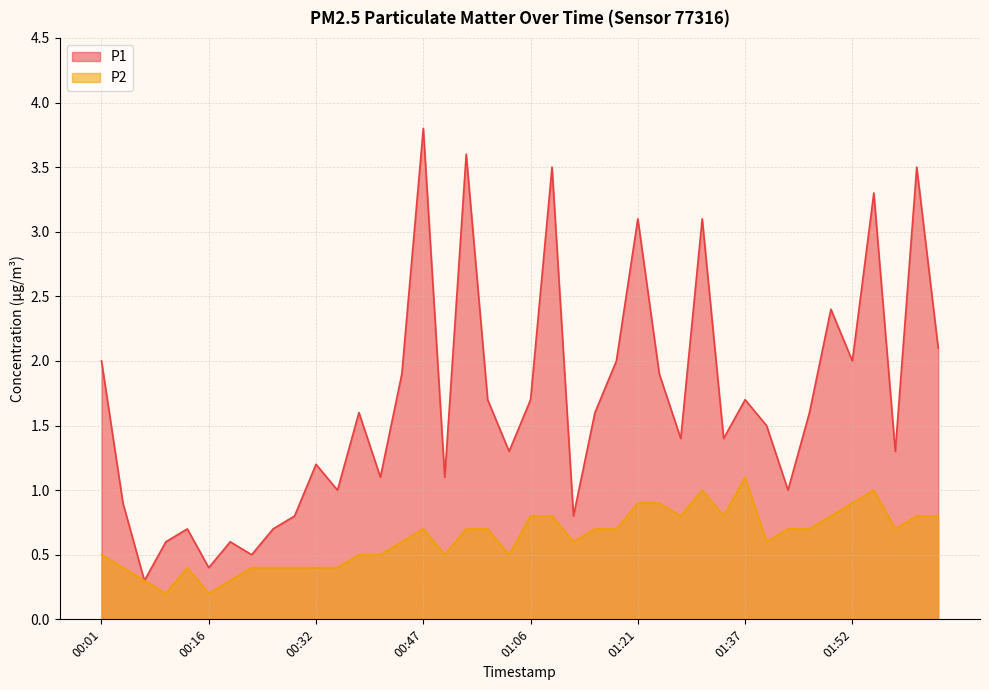

Reading left to right, list all the values displayed in this chart.

P1: 00:01=2.0	00:04=0.9	00:07=0.3	00:10=0.6	00:13=0.7	00:16=0.4	00:19=0.6	00:22=0.5	00:25=0.7	00:29=0.8	00:32=1.2	00:35=1.0	00:38=1.6	00:41=1.1	00:44=1.9	00:47=3.8	00:50=1.1	00:53=3.6	00:56=1.7	01:03=1.3	01:06=1.7	01:09=3.5	01:12=0.8	01:15=1.6	01:18=2.0	01:21=3.1	01:24=1.9	01:28=1.4	01:31=3.1	01:34=1.4	01:37=1.7	01:40=1.5	01:43=1.0	01:46=1.6	01:49=2.4	01:52=2.0	01:55=3.3	01:59=1.3	02:02=3.5	02:05=2.1
P2: 00:01=0.5	00:04=0.4	00:07=0.3	00:10=0.2	00:13=0.4	00:16=0.2	00:19=0.3	00:22=0.4	00:25=0.4	00:29=0.4	00:32=0.4	00:35=0.4	00:38=0.5	00:41=0.5	00:44=0.6	00:47=0.7	00:50=0.5	00:53=0.7	00:56=0.7	01:03=0.5	01:06=0.8	01:09=0.8	01:12=0.6	01:15=0.7	01:18=0.7	01:21=0.9	01:24=0.9	01:28=0.8	01:31=1.0	01:34=0.8	01:37=1.1	01:40=0.6	01:43=0.7	01:46=0.7	01:49=0.8	01:52=0.9	01:55=1.0	01:59=0.7	02:02=0.8	02:05=0.8